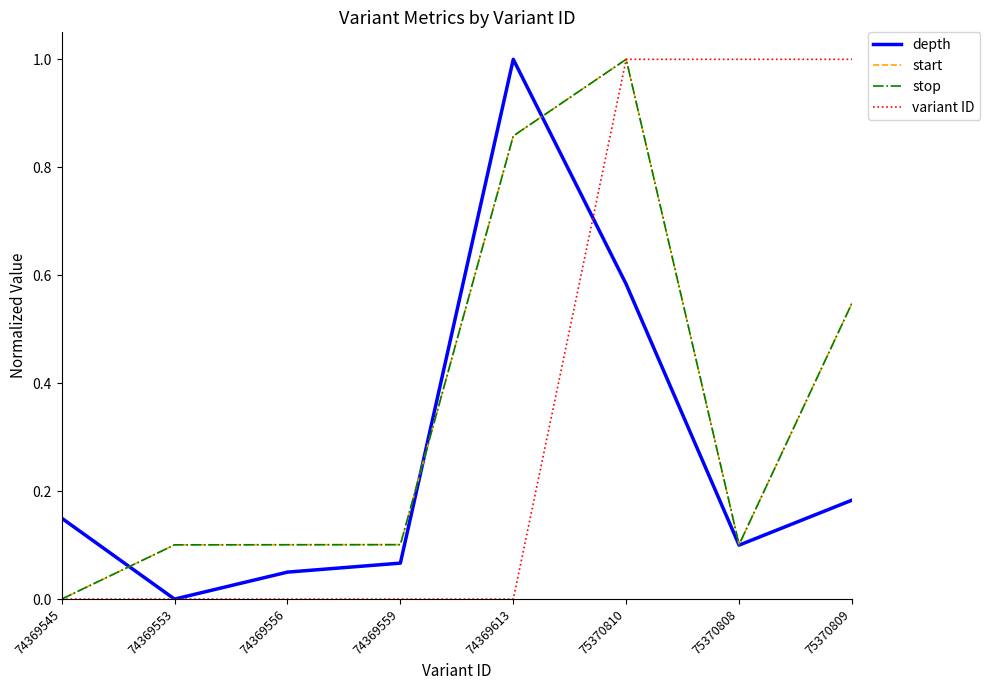

Does the chart have visible grid lines?

No